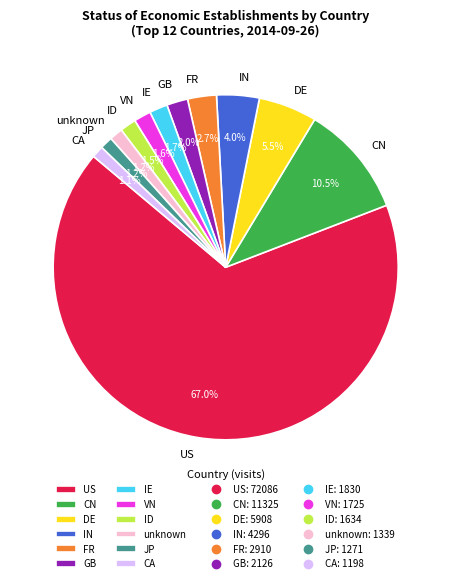

What percentage is NOT represented by IE?

98.3%